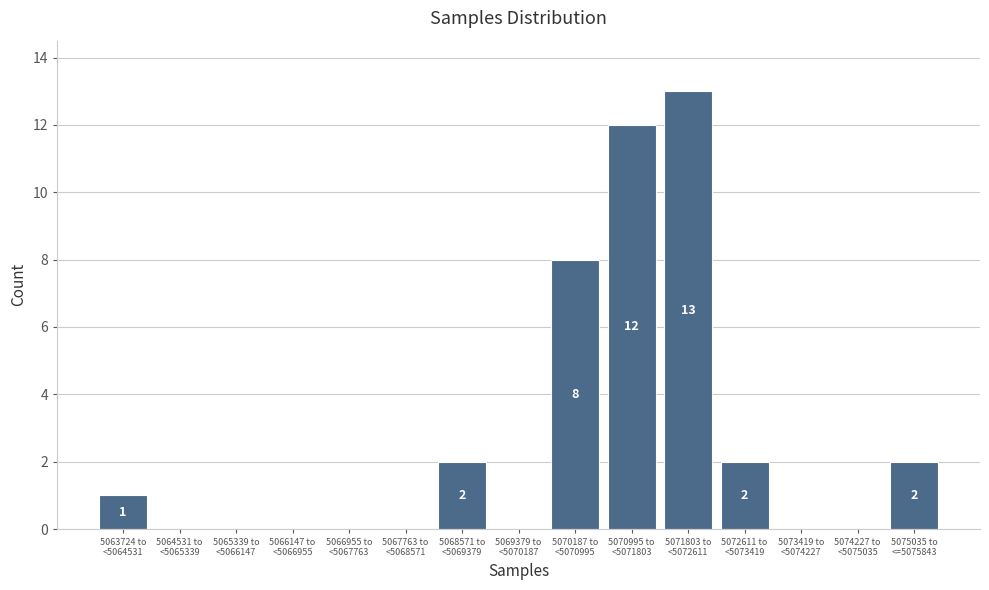

What is the greatest value displayed?

13